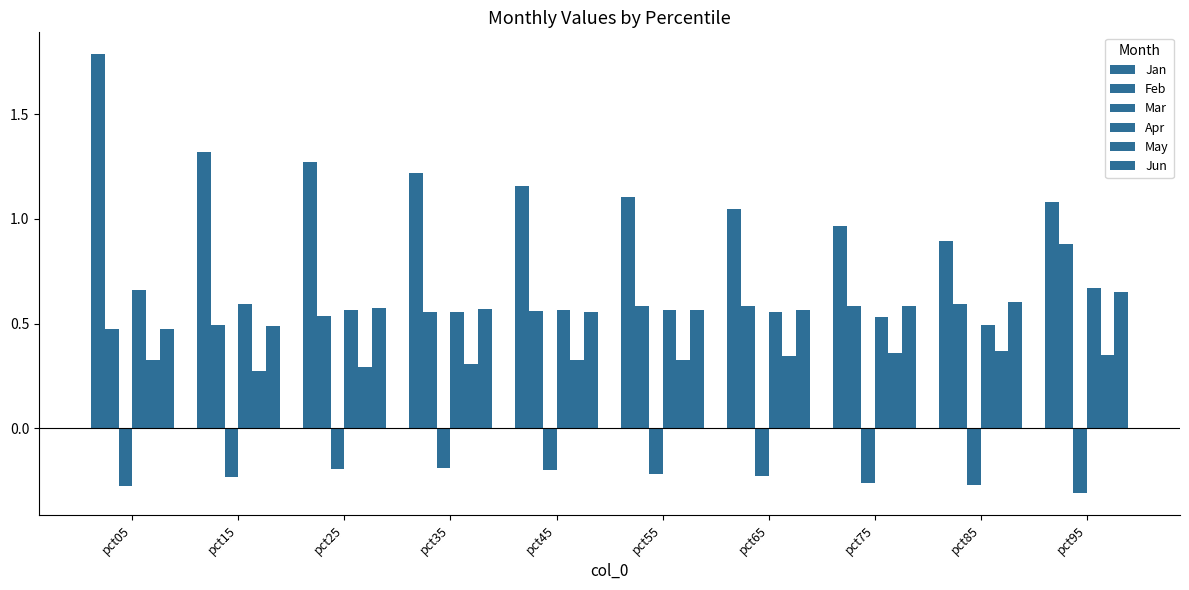

What is the average value of the Mar series?

-0.2